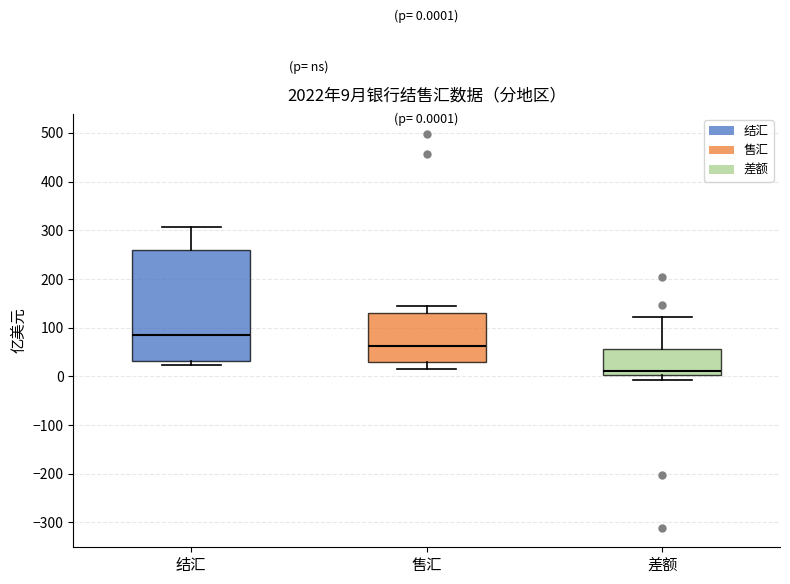

Comparing the boxes themselves (not the whiskers), which one is the tallest?

结汇